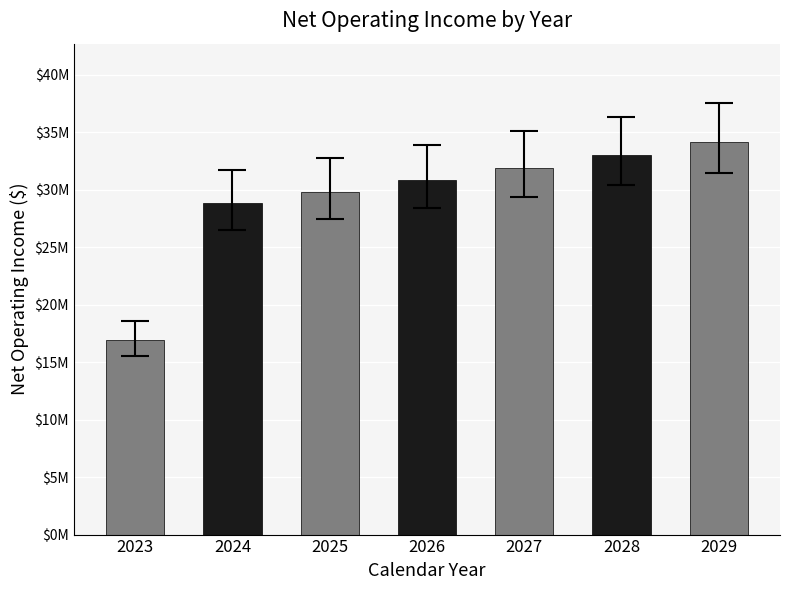

Are the bars horizontal?

No